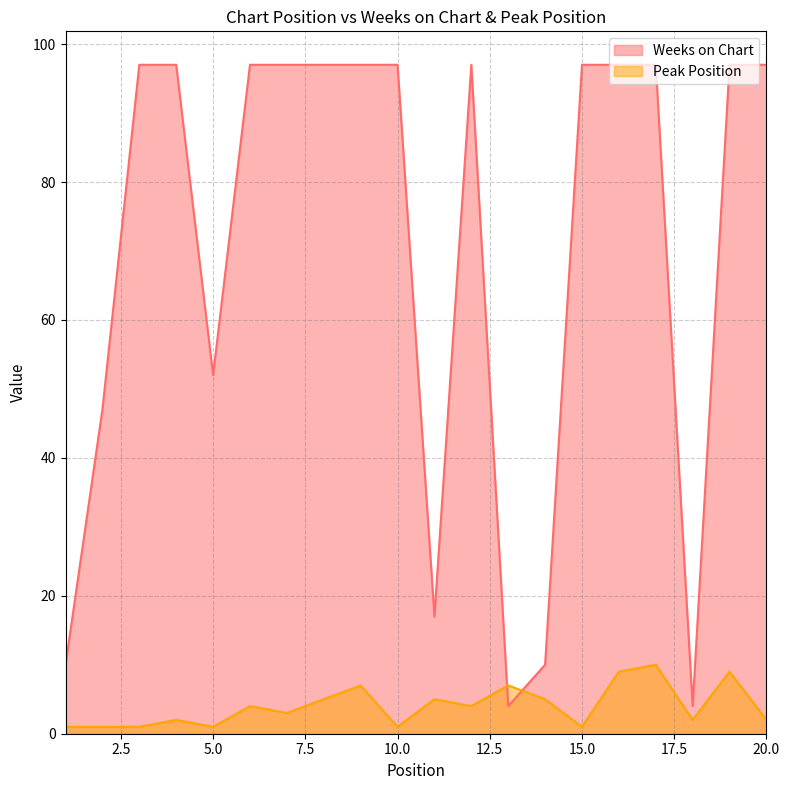

Rank the series by their maximum value, from highest to lowest.

Weeks on Chart, Peak Position